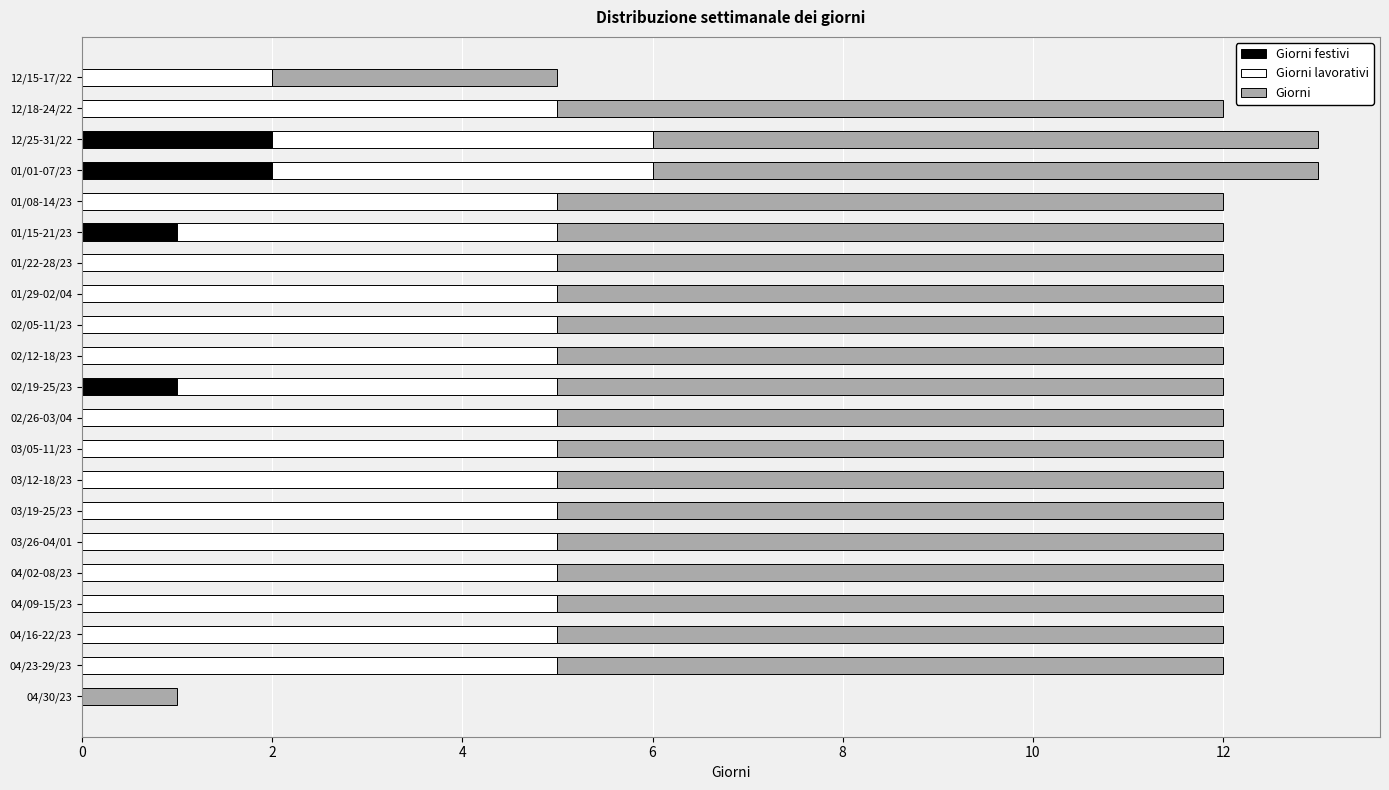

What are all the series names shown in the legend?

Giorni festivi, Giorni lavorativi, Giorni